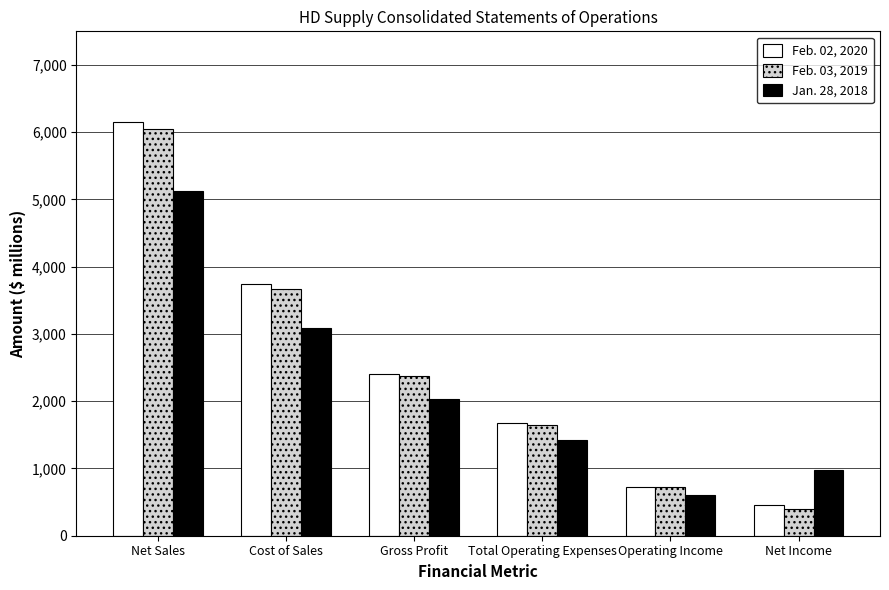

Which label corresponds to the largest value in the chart?

Net Sales